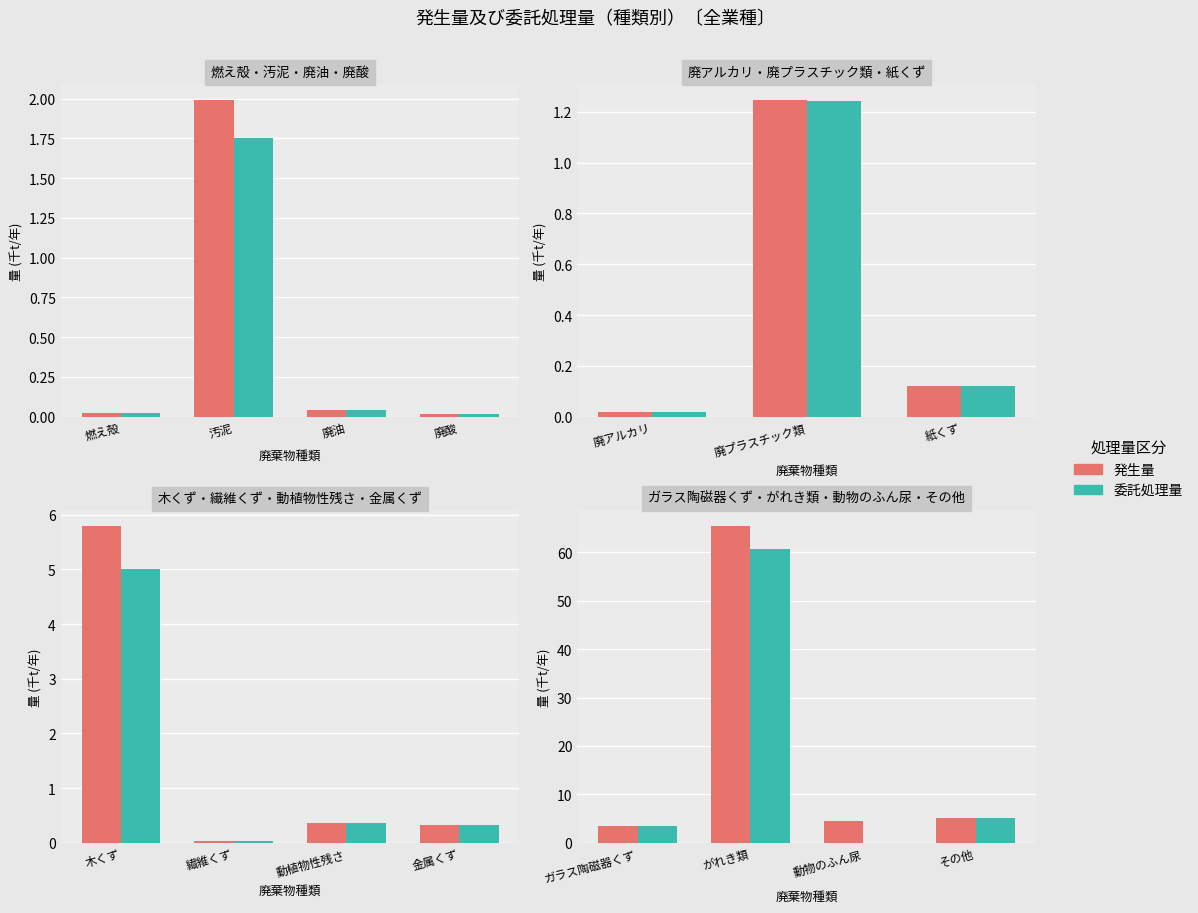

How many data points in 委託処理量 are above 5?

2